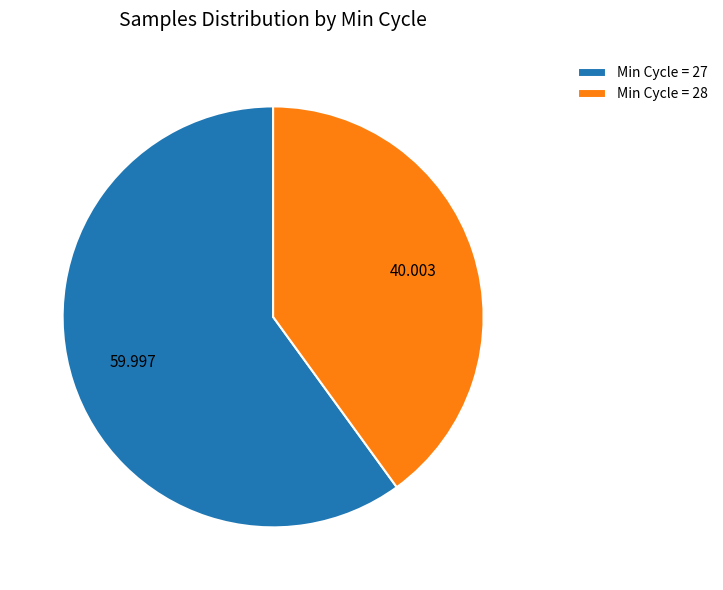

Is there any slice that represents more than half of the pie?

Yes